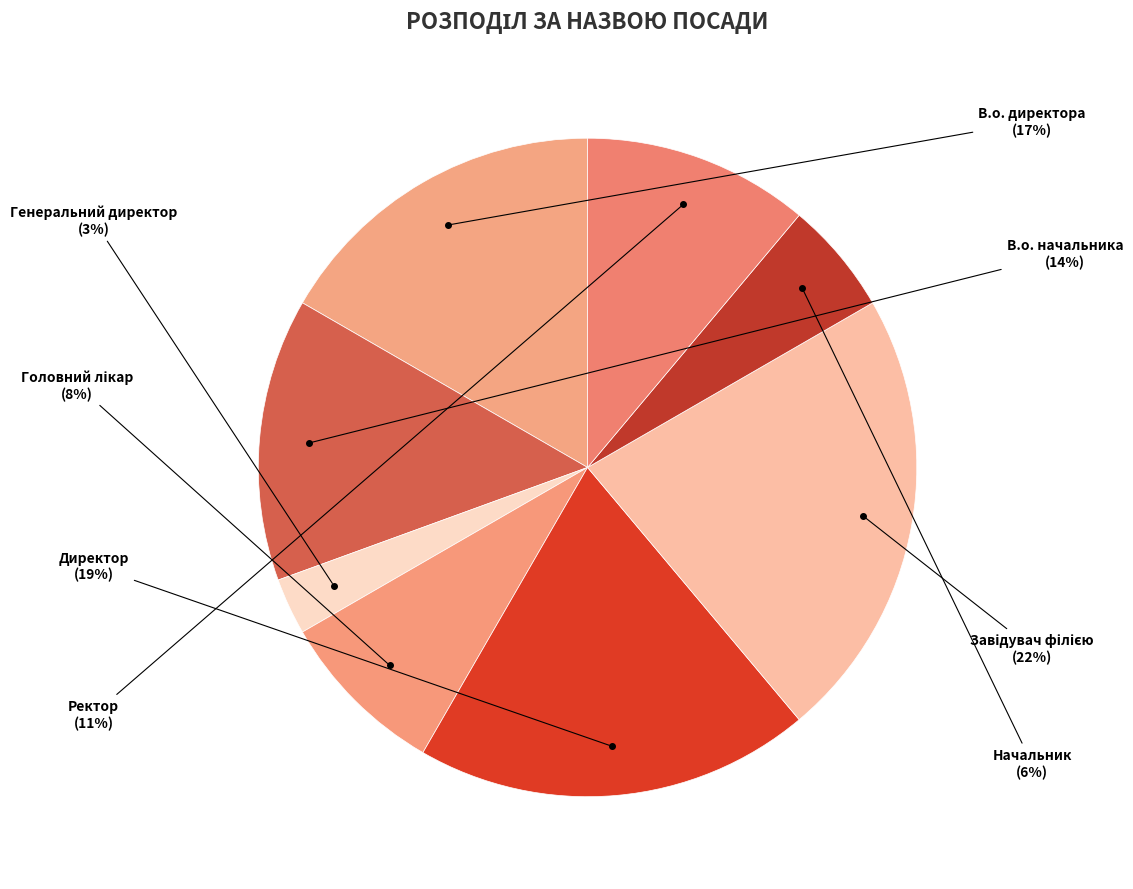

Which has a higher value, Директор or В.о. директора?

Директор